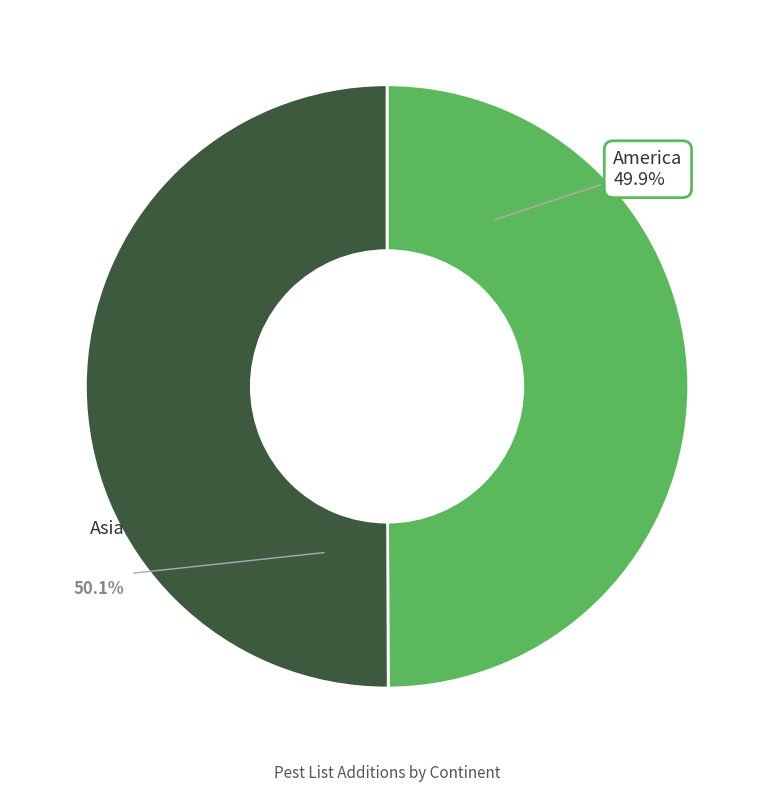

What percentage is the America slice, to the nearest percent?

50%